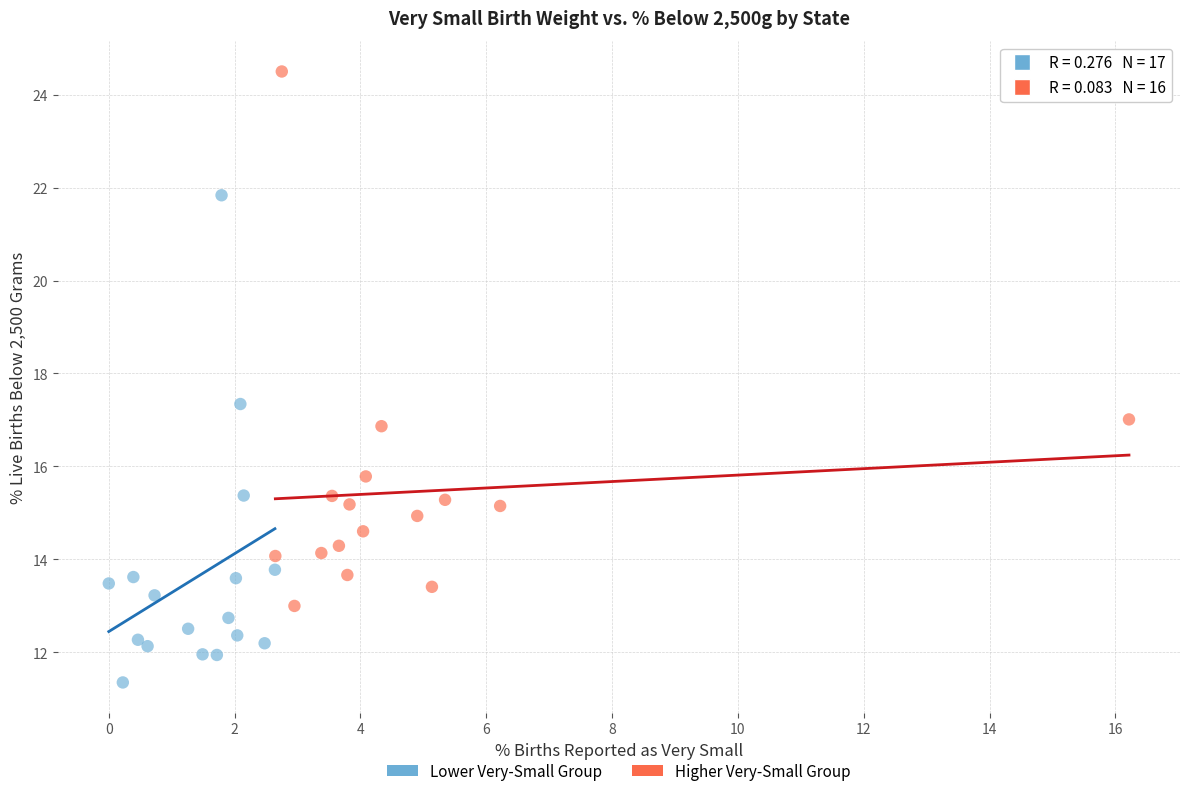

What are all the series names shown in the legend?

Lower Very-Small Group, Higher Very-Small Group